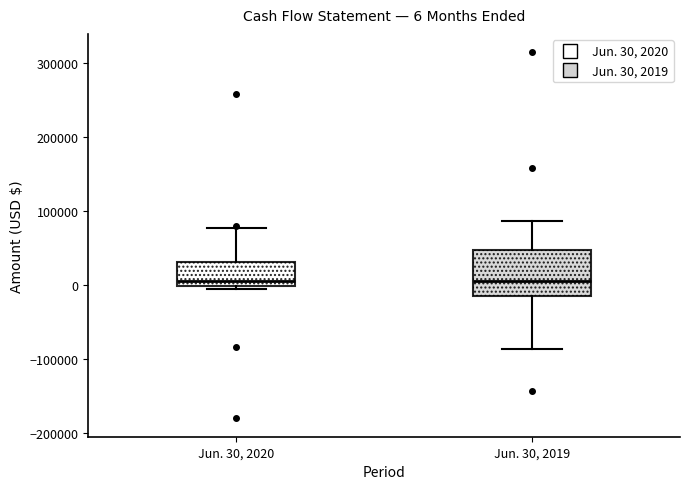

Comparing the boxes themselves (not the whiskers), which one is the tallest?

Jun. 30, 2019